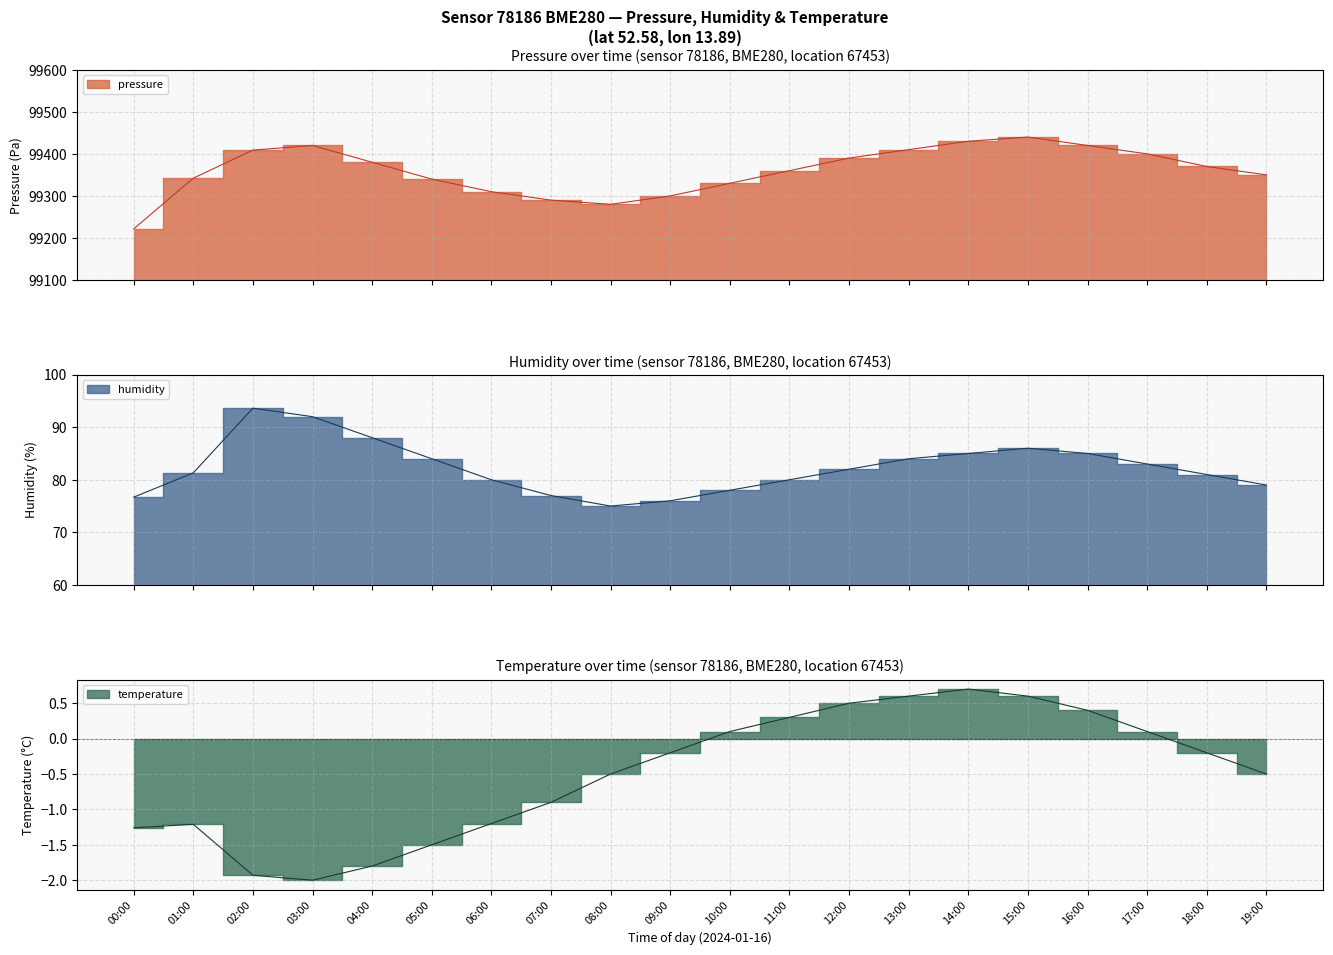

What is the average value of the pressure series?

99359.6